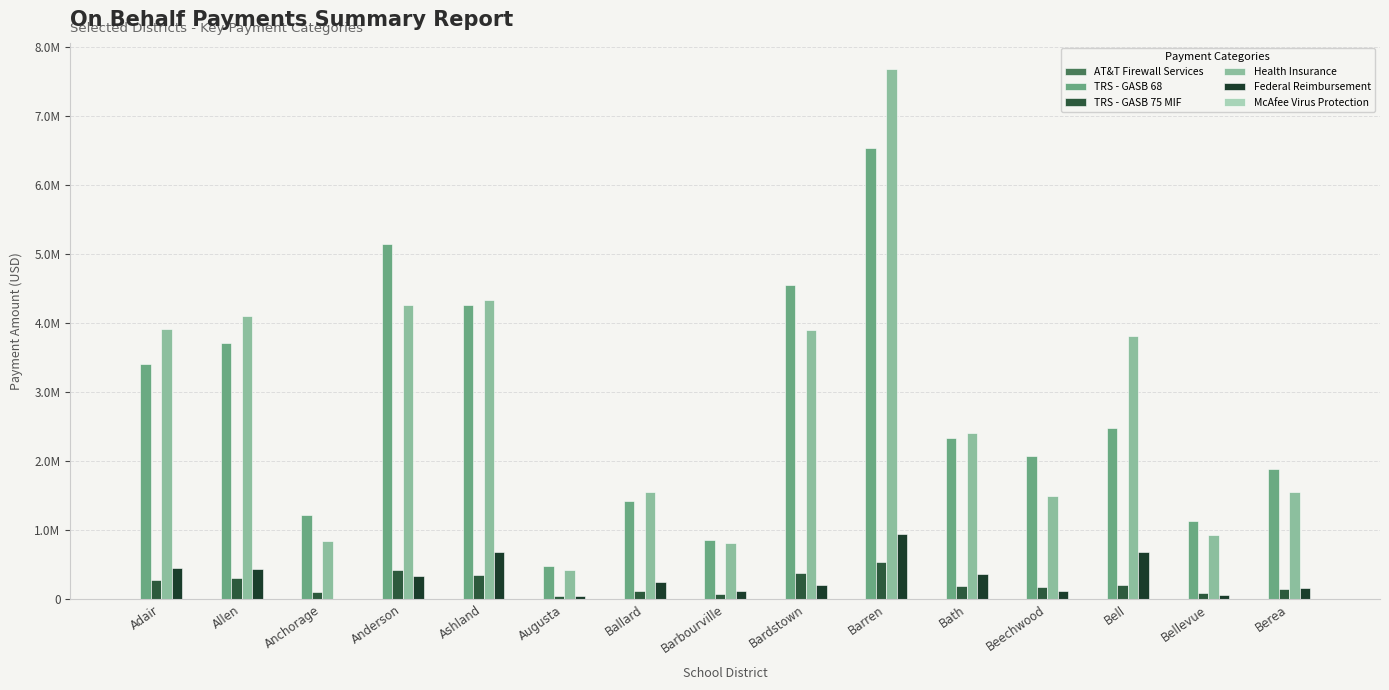

What position from the left is Berea?

15